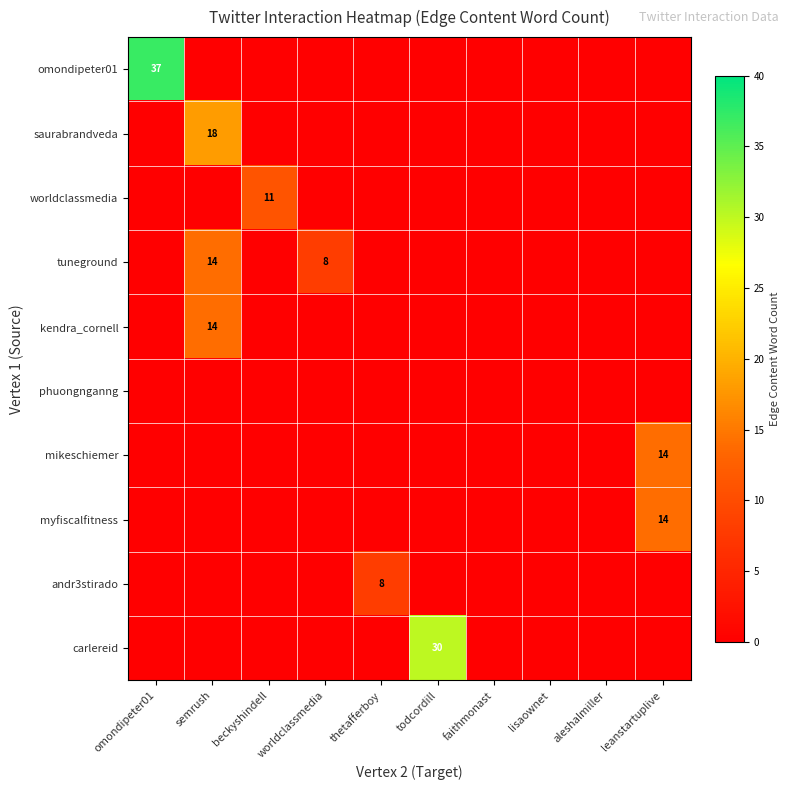

True or false: omondipeter01 has a value of 37 at omondipeter01.

True